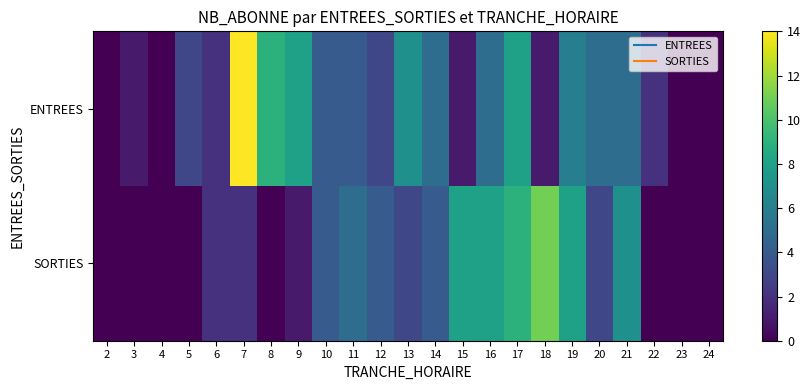

Reading left to right, list all the values displayed in this chart.

ENTREES: 2=0	3=1	4=0	5=3	6=2	7=14	8=9	9=8	10=4	11=4	12=3	13=7	14=5	15=1	16=5	17=8	18=1	19=6	20=5	21=5	22=2	23=0	24=0
SORTIES: 2=0	3=0	4=0	5=0	6=2	7=2	8=0	9=1	10=4	11=5	12=4	13=3	14=4	15=8	16=8	17=9	18=11	19=8	20=3	21=7	22=0	23=0	24=0